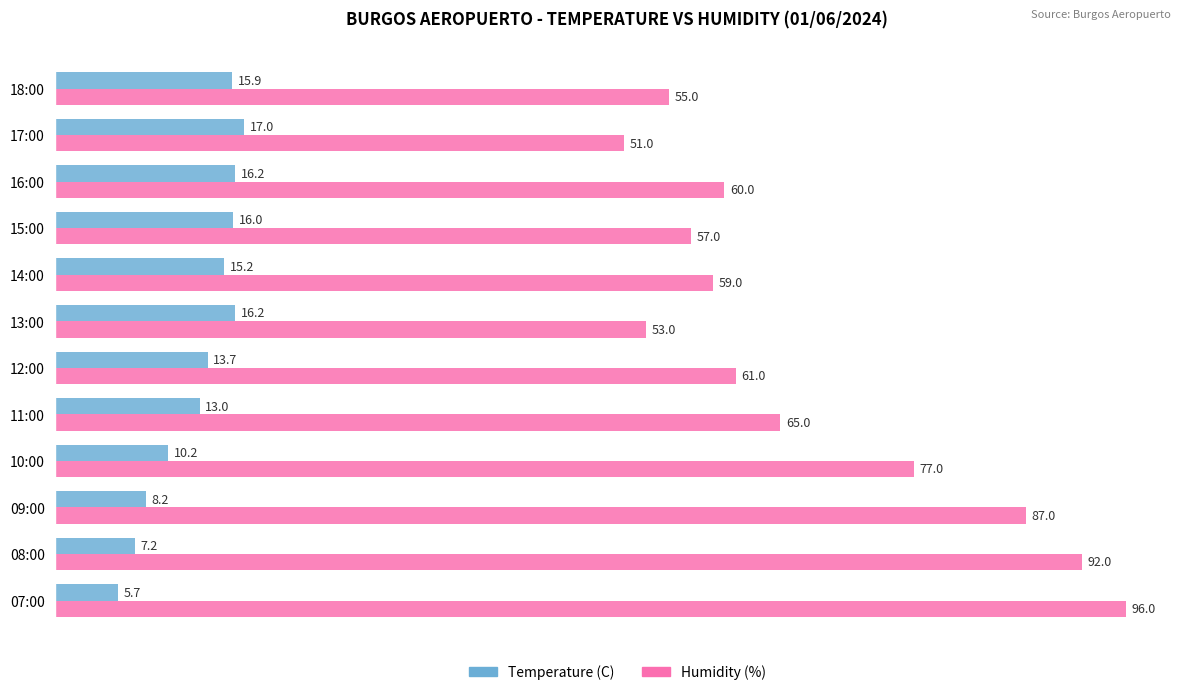

Which series has the largest range (max minus min)?

Humidity (%)